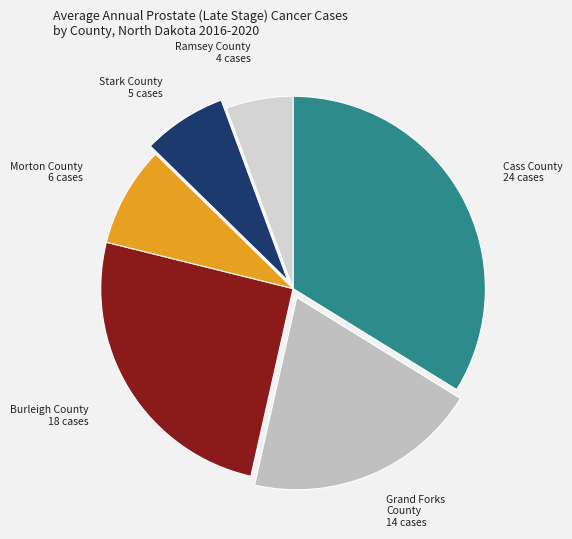

Do Burleigh County 18 cases and Morton County 6 cases together represent more than half of the pie?

No